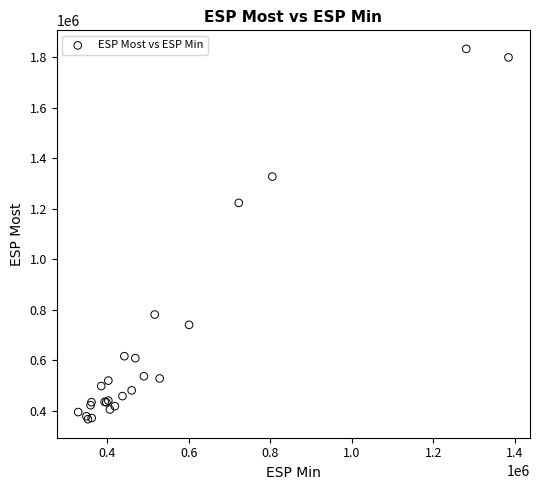

What Y value in the scatter plot is closest to 1100068?

1223330.0